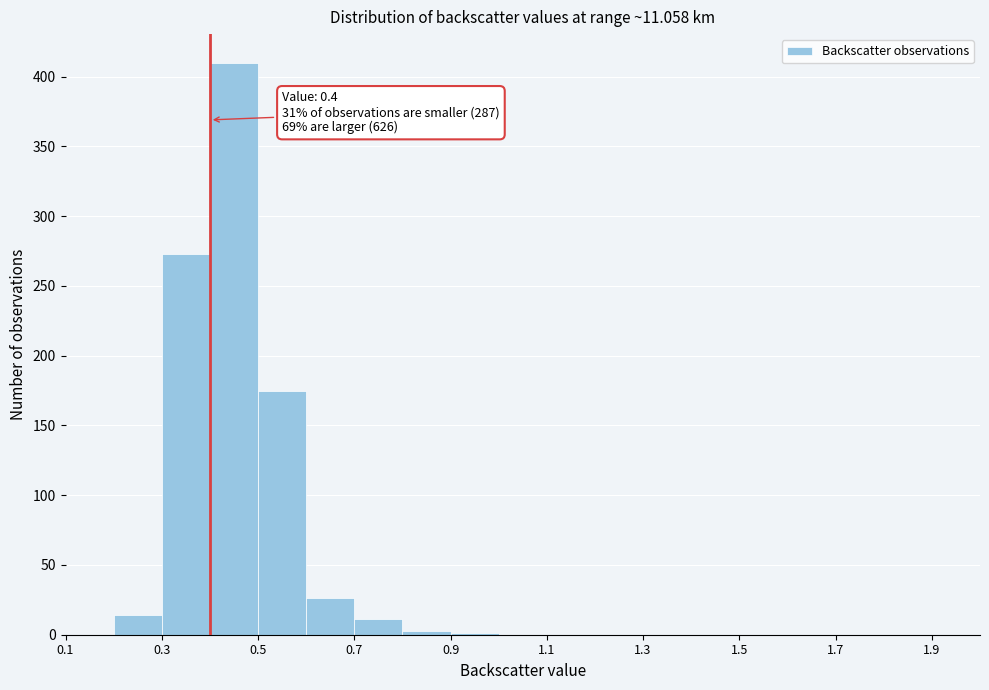

Over which range of the x-axis is the bar tallest?

0.4 to 0.5